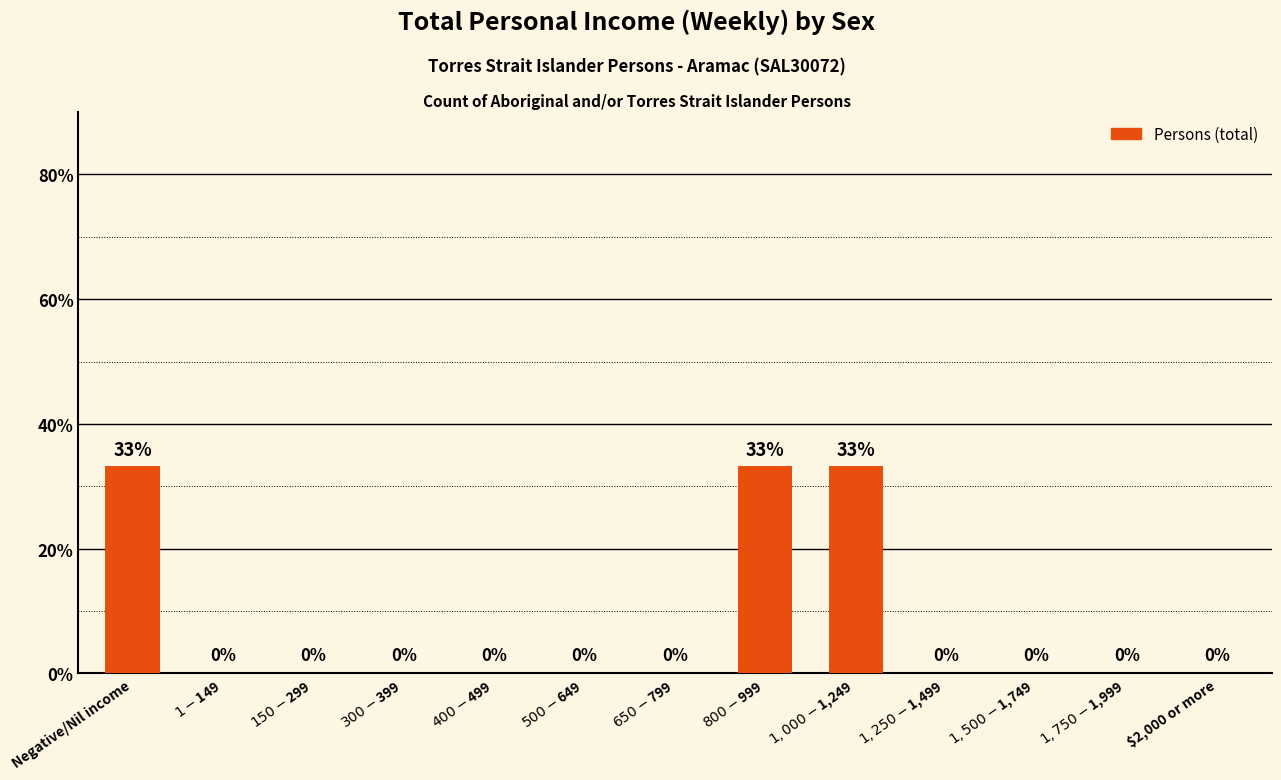

True or false: the data shows 0.0 at $1,750-$1,999.

True